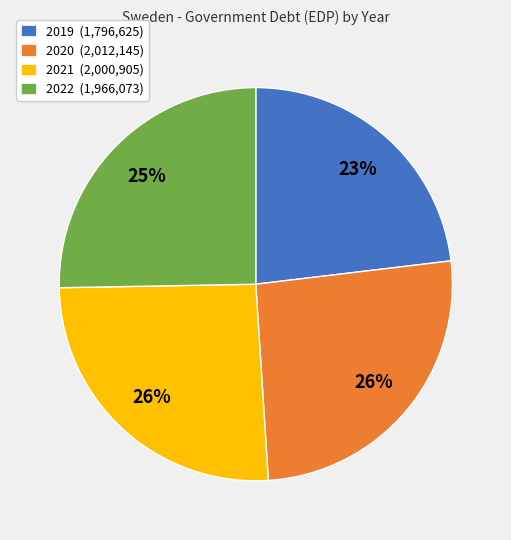

Between 2019 (1,796,625) and 2022 (1,966,073), which is larger?

2022 (1,966,073)